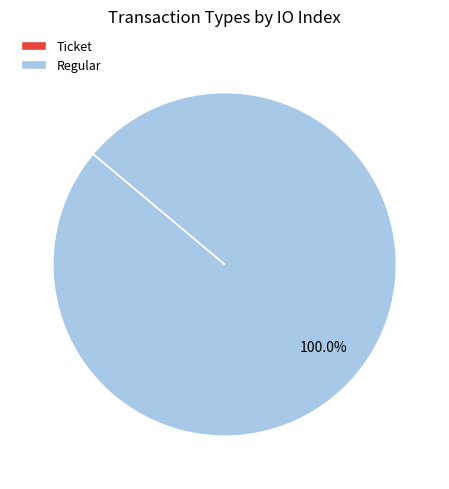

What is the largest slice in the pie chart?

Regular